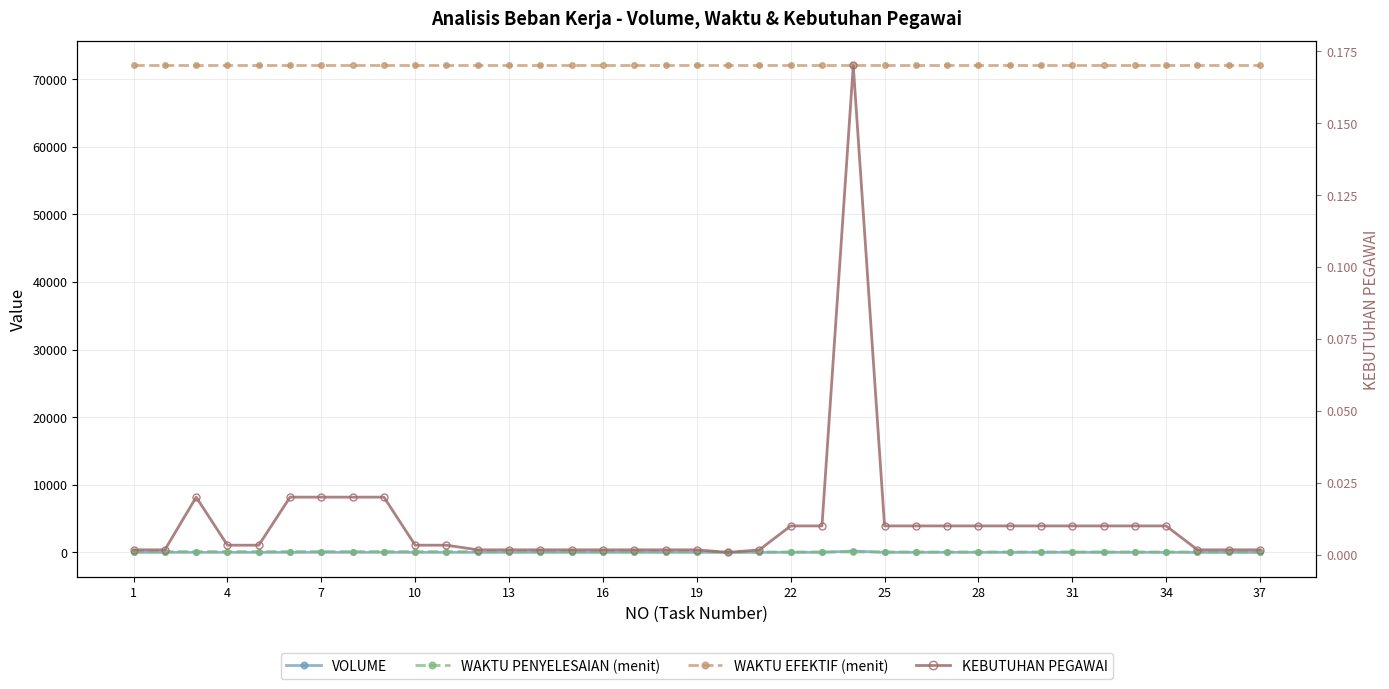

Which has a higher value, 19 or 26?

19